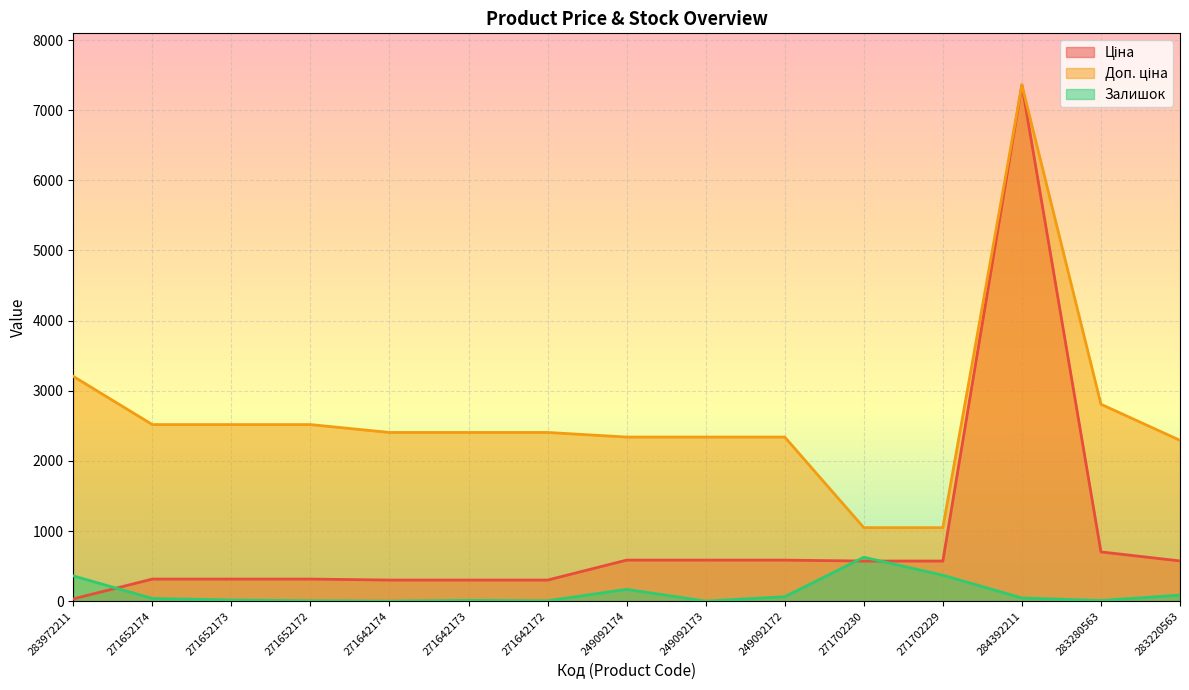

What is the maximum value for Ціна?

7360.2